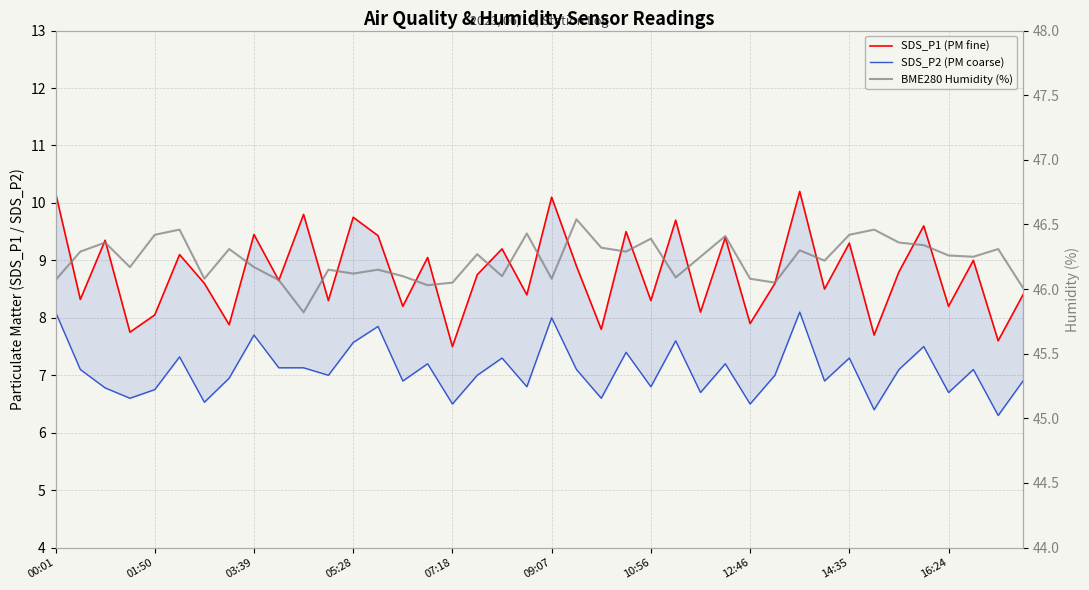

True or false: SDS_P1 (PM fine) and SDS_P2 (PM coarse) cross at least once.

False